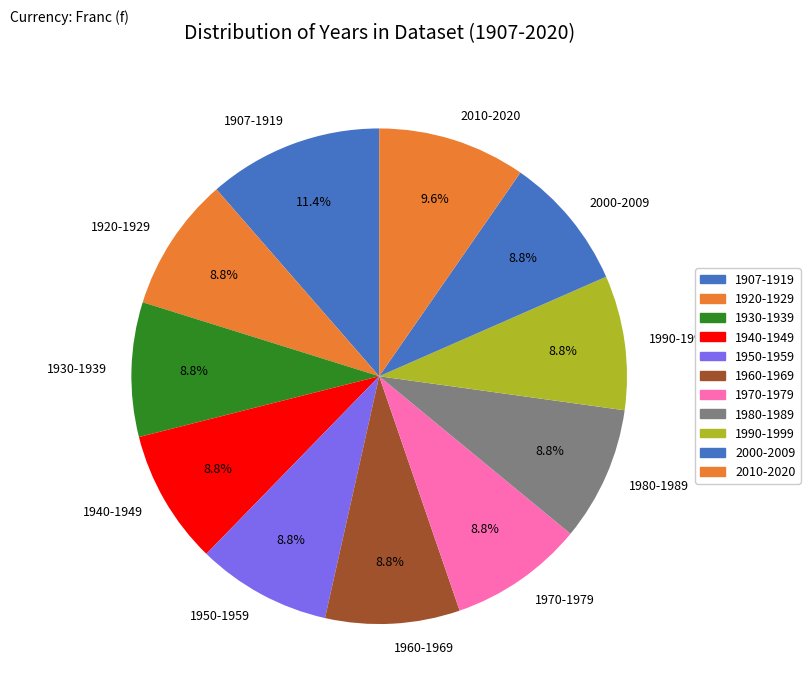

Combined, do 1950-1959 and 1907-1919 account for over 50%?

No